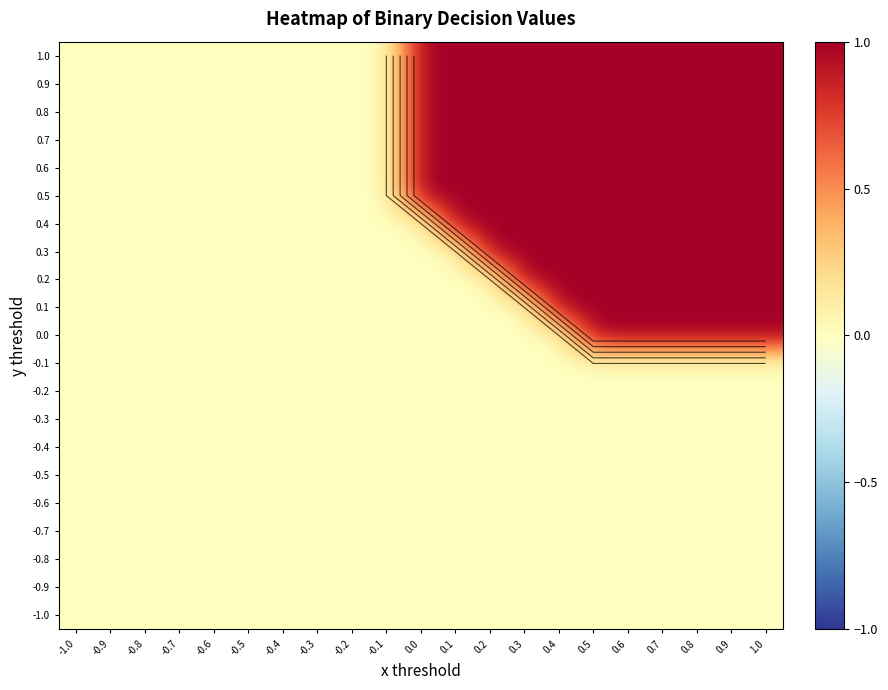

The 1.0 series shows 0 at -0.8. True or false?

False